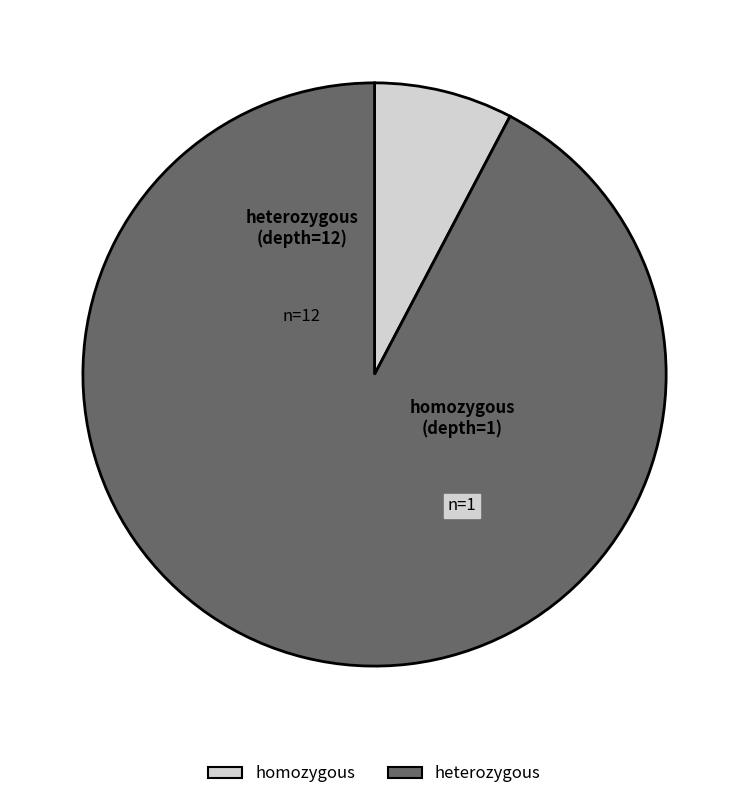

True or false: homozygous accounts for 1% of the total.

False